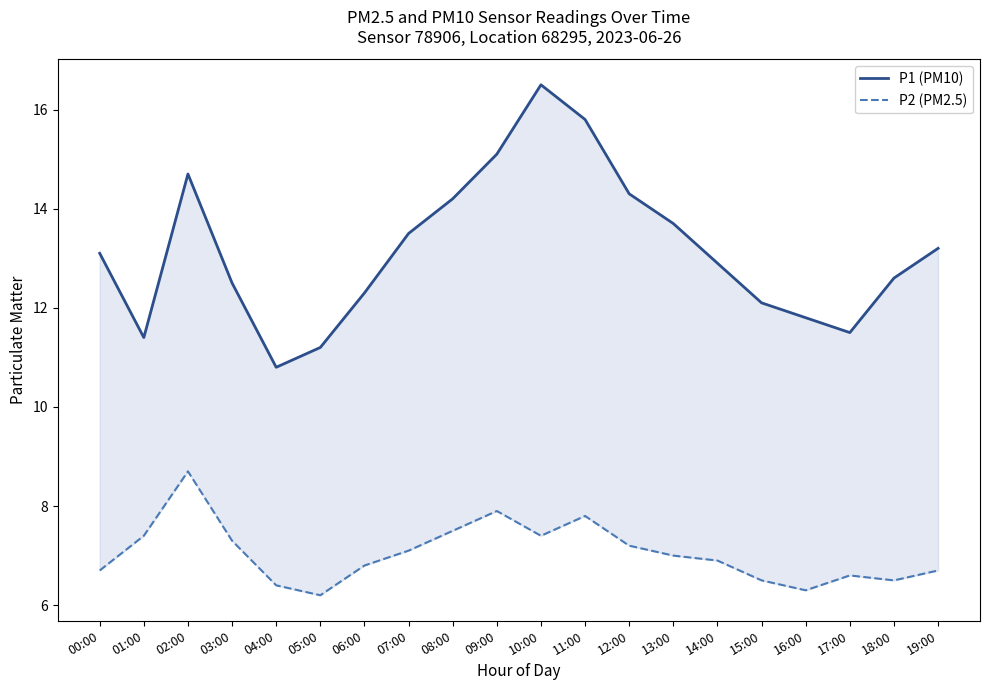

Which category has the highest value across all series?

10:00